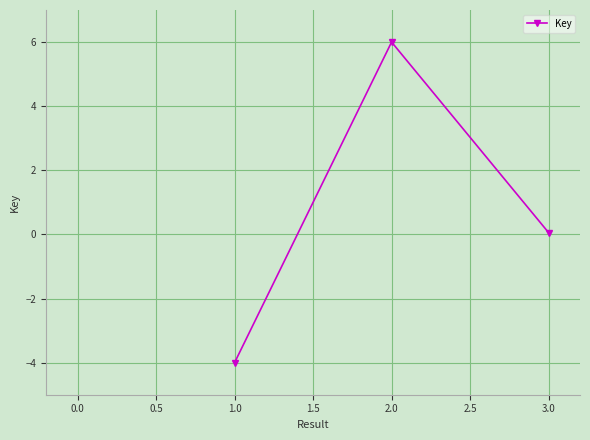

How many distinct data groups are displayed?

1